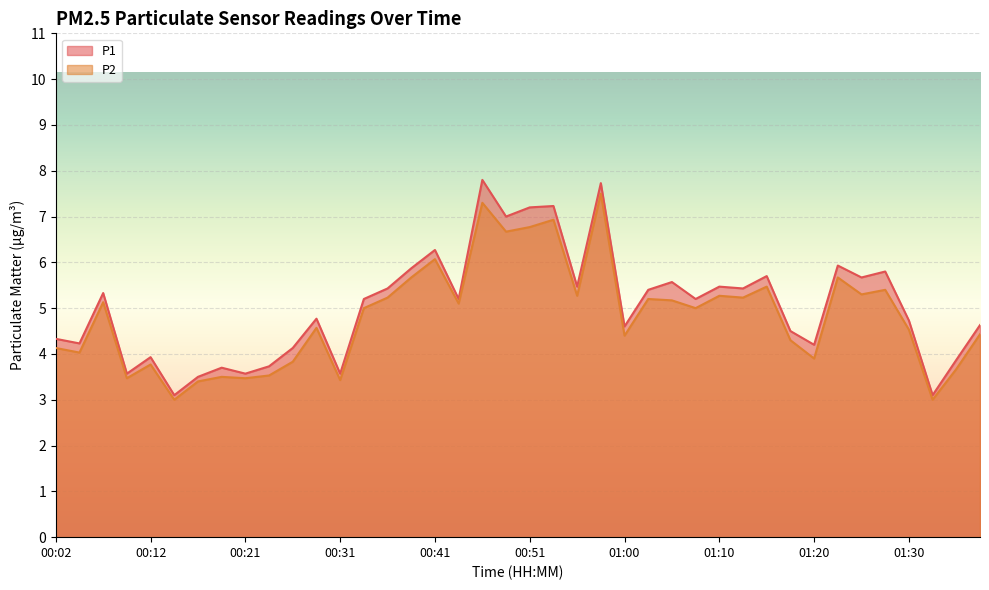

What is the label of the 33rd point from the left?

01:20